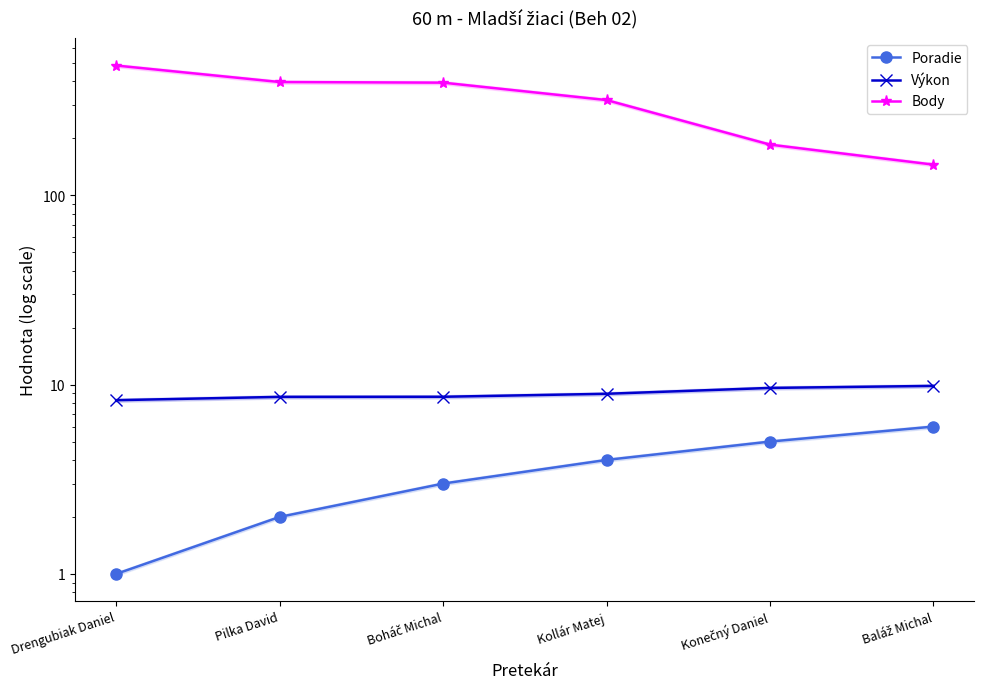

Where is Poradie nearest to the value 3?

Boháč Michal